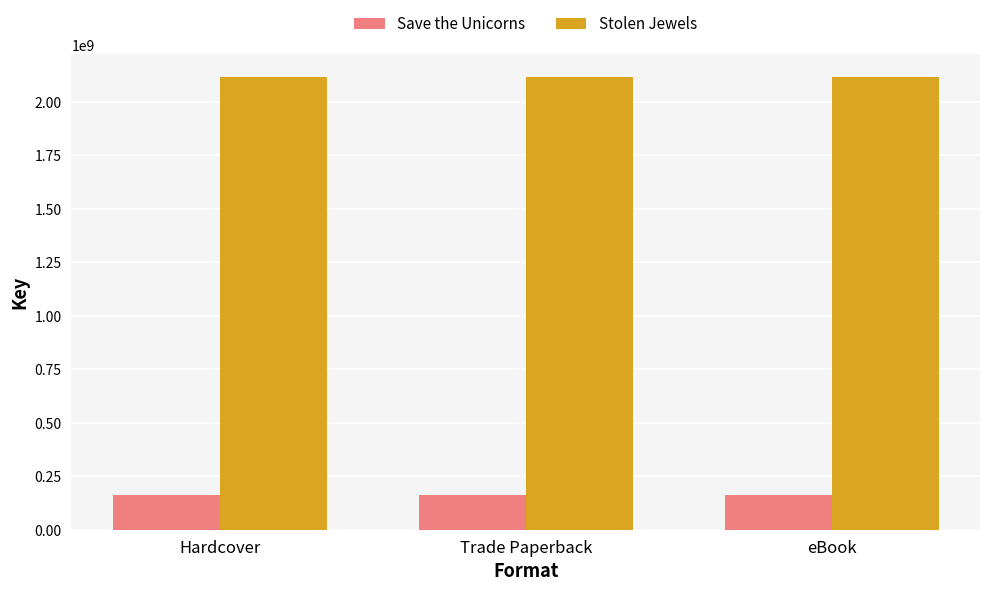

Reading left to right, transcribe all the data shown in this chart.

Save the Unicorns: Hardcover=162263227	Trade Paperback=162263227	eBook=162263227
Stolen Jewels: Hardcover=2117781983	Trade Paperback=2117781983	eBook=2117781983